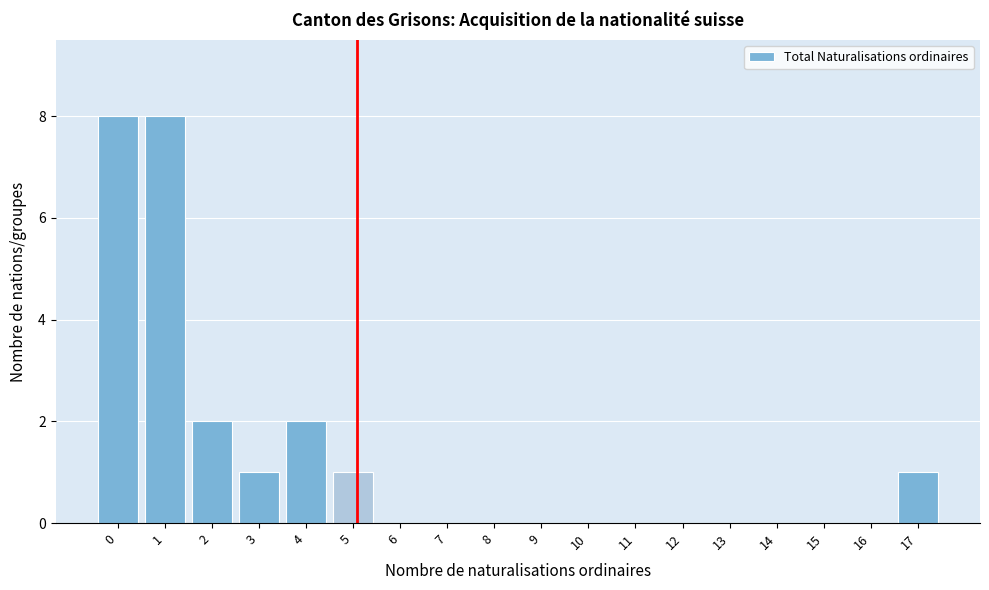

Reading right to left, transcribe all the data shown in this chart.

17=1	16=0	15=0	14=0	13=0	12=0	11=0	10=0	9=0	8=0	7=0	6=0	5=1	4=2	3=1	2=2	1=8	0=8